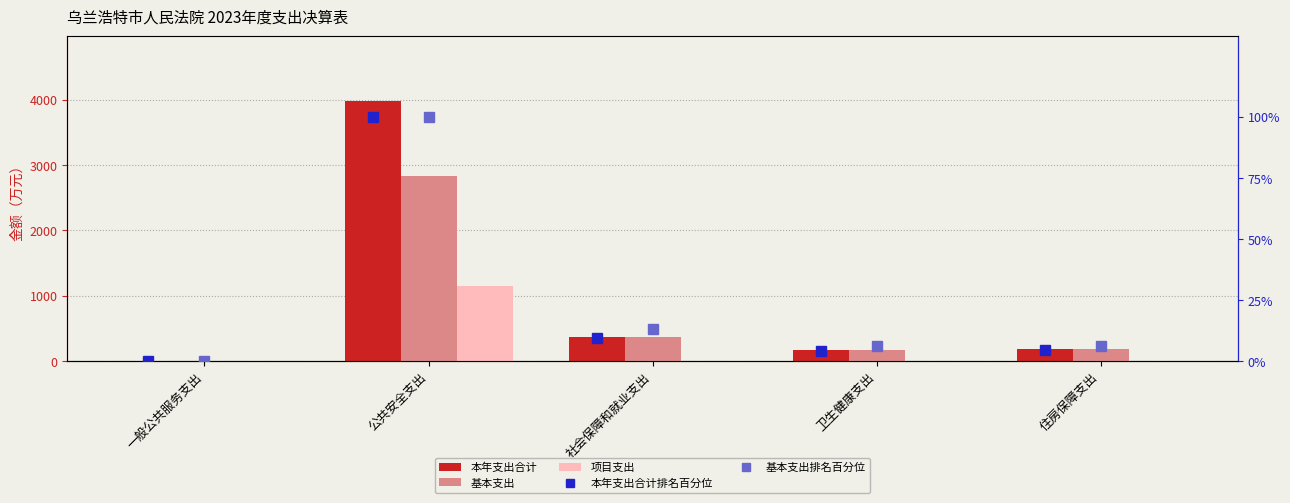

True or false: 本年支出合计 has a value of 180.7 at 住房保障支出.

True